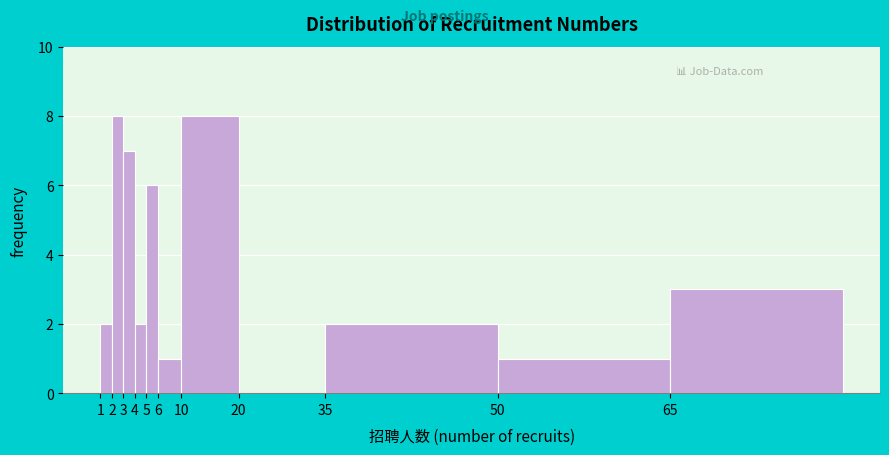

Reading left to right, list all the values displayed in this chart.

1=2	2=8	3=7	4=2	5=6	6=1	10=8	20=0	35=2	50=1	65=3